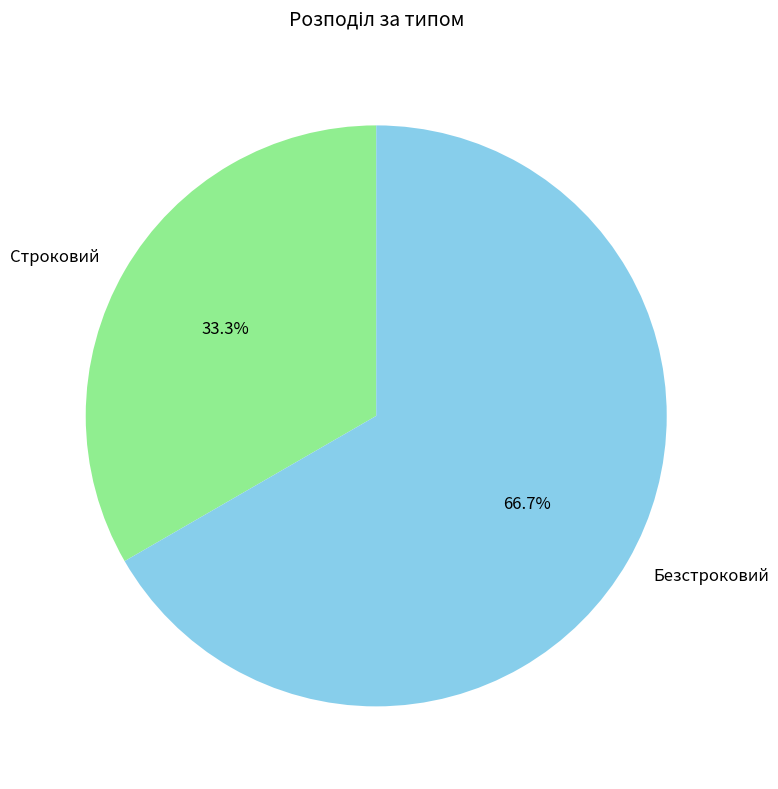

What is the majority slice?

Безстроковий